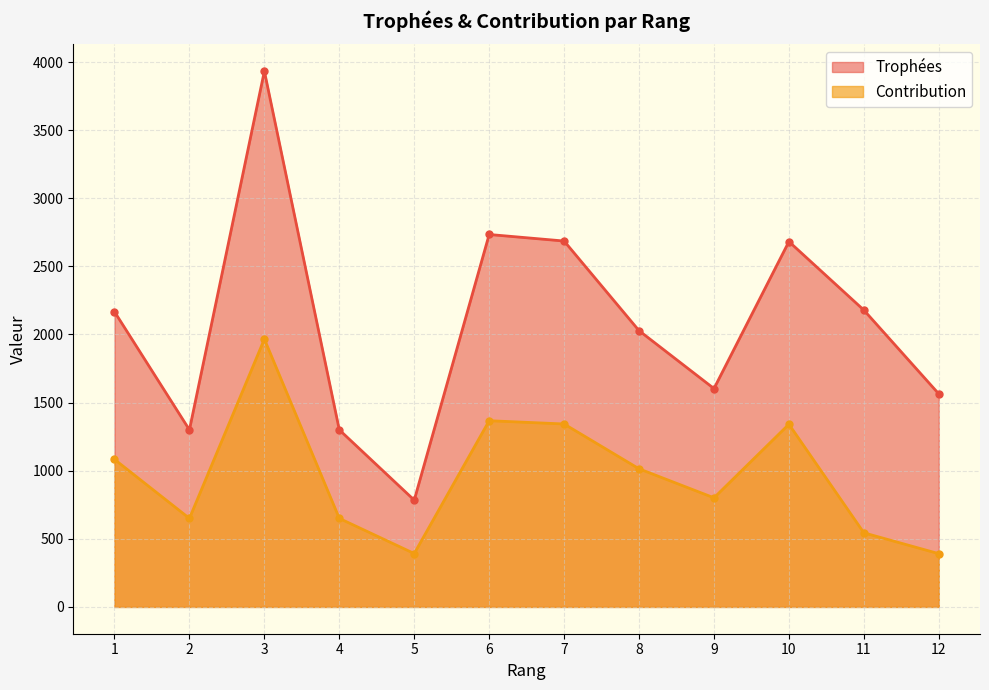

List the labels in order of Contribution value, largest first.

3, 6, 7, 10, 1, 8, 9, 2, 4, 11, 5, 12